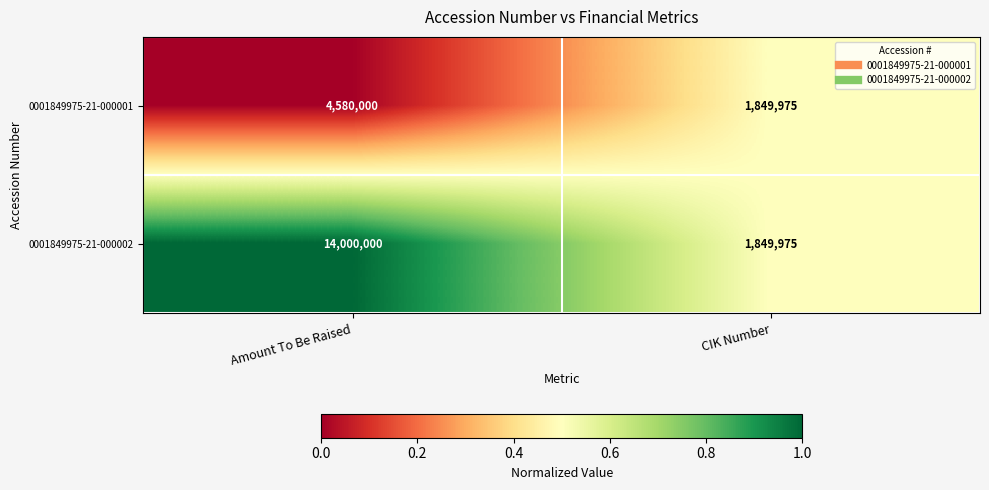

At which category is the sum across all series the highest?

Amount To Be Raised